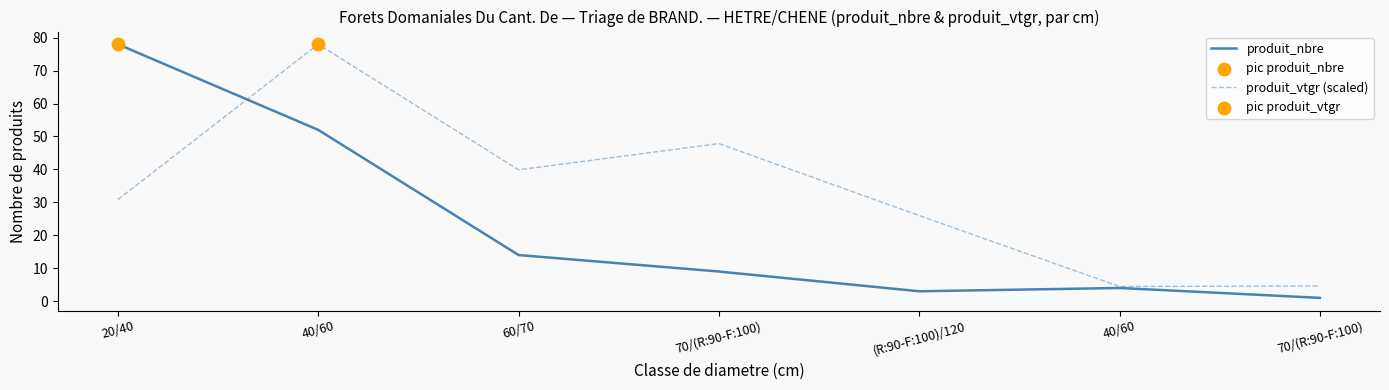

Does the chart have visible grid lines?

No